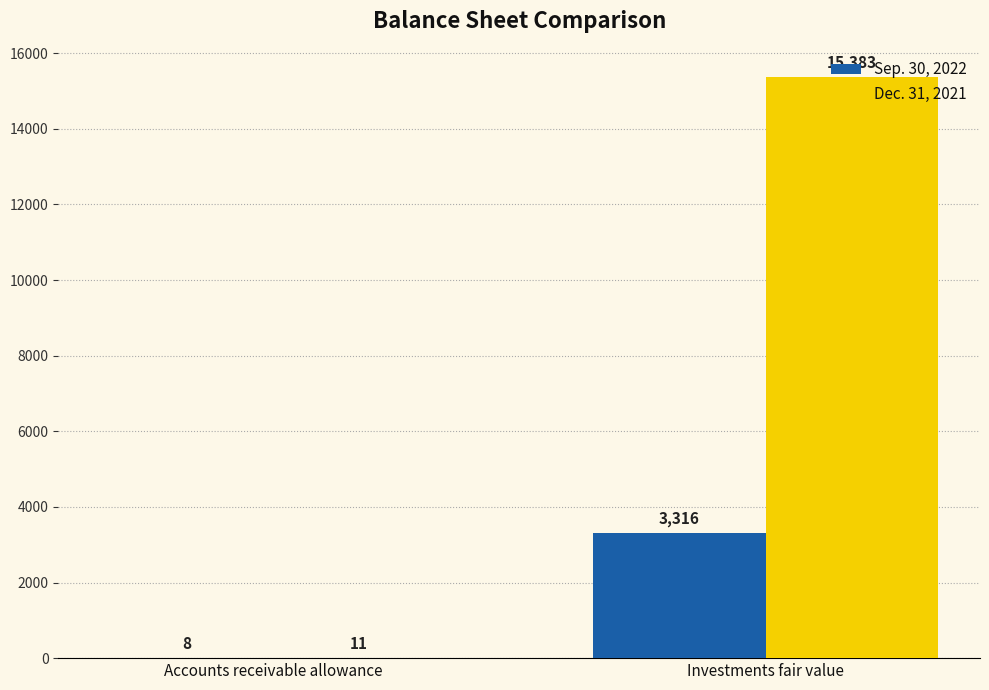

The Sep. 30, 2022 series shows 3316 at Investments fair value. True or false?

True